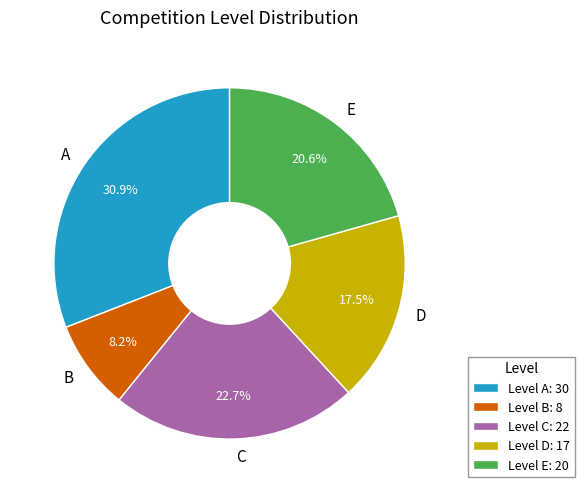

Which slice is the largest?

A